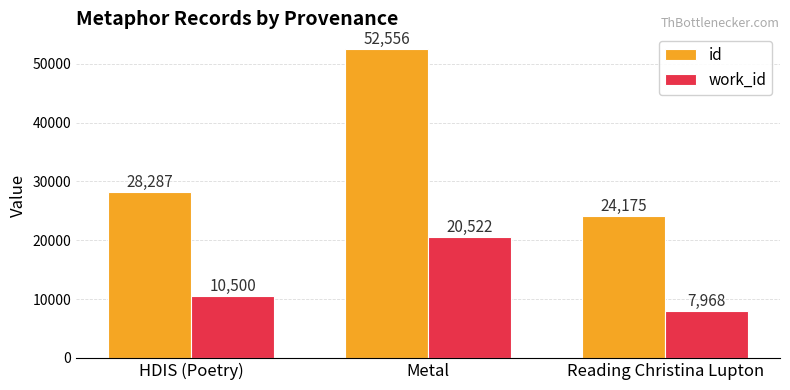

Which series has the widest spread of values?

id